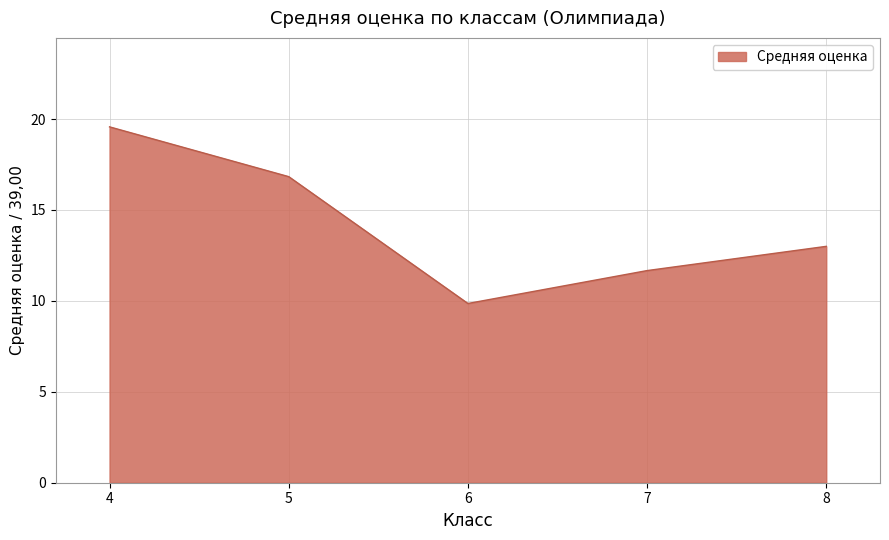

Where is the first local minimum?

6